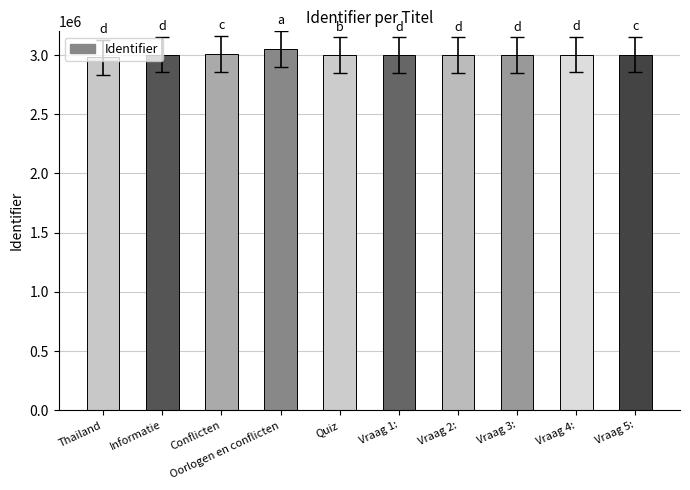

What is the change in value from Thailand to Vraag 1:?

+18515